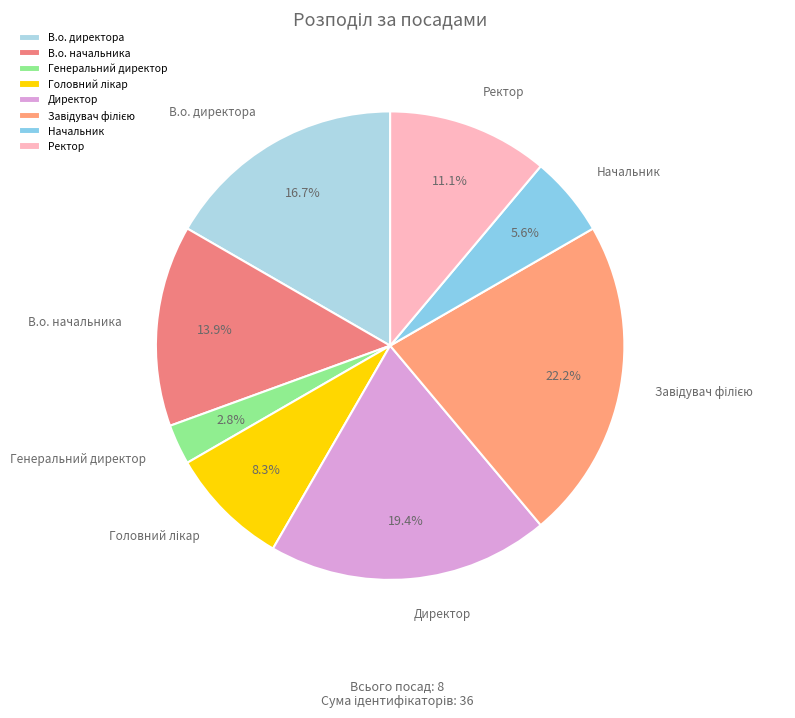

Which slice is the smallest?

Генеральний директор